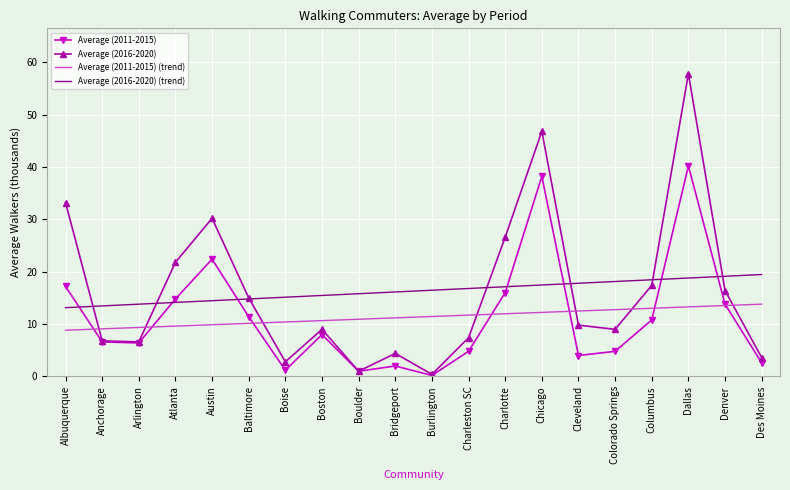

At which category is the sum across all series the highest?

Dallas